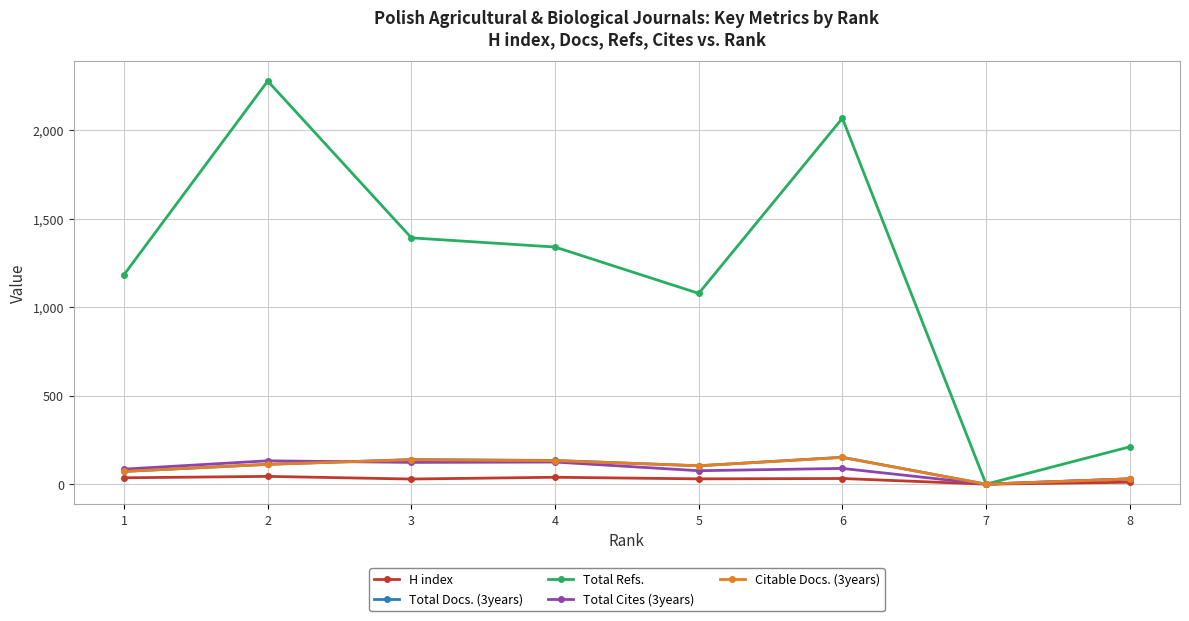

The value of Citable Docs. (3years) at 3 is 138. True or false?

True